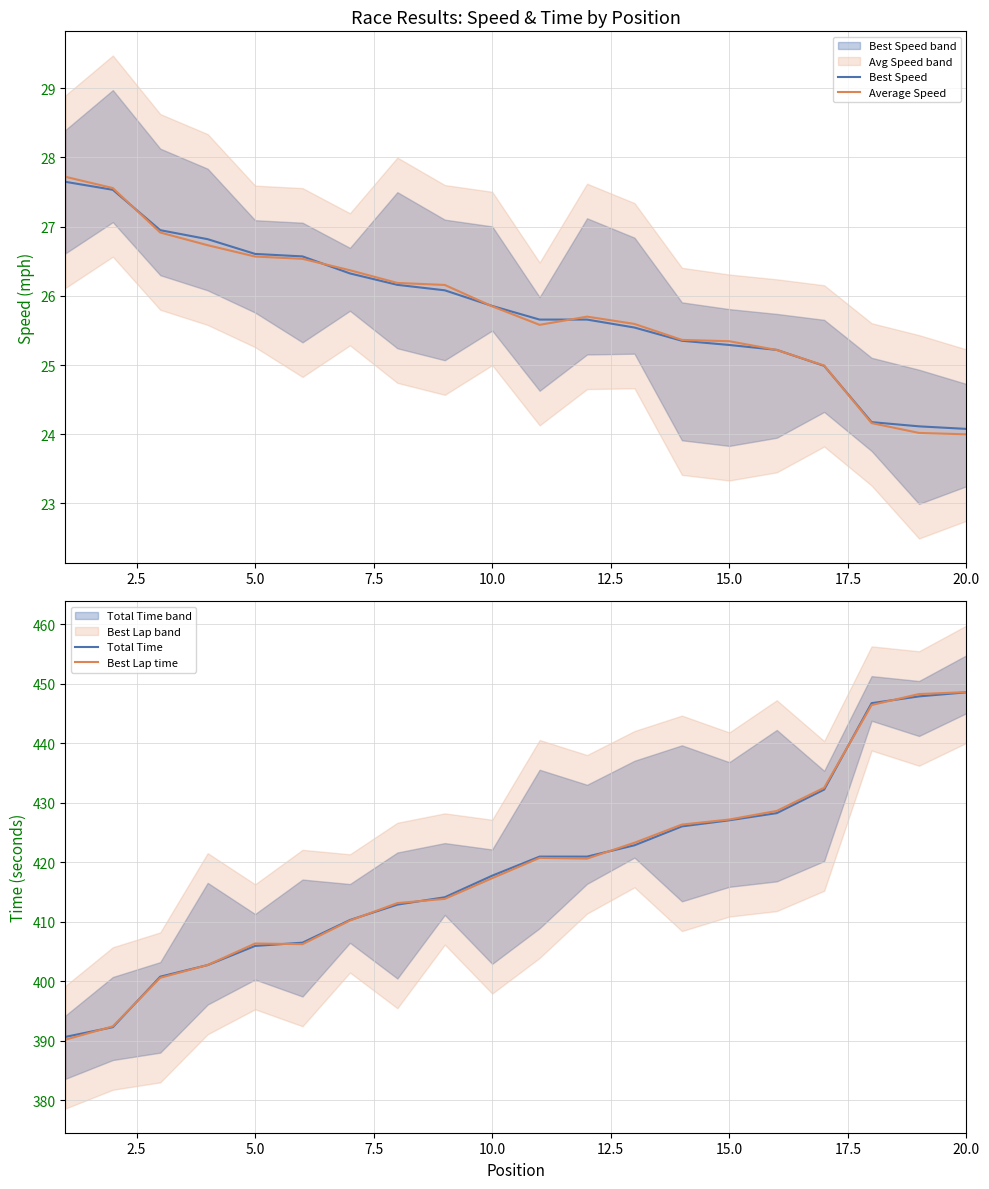

What is the difference between the second highest and second lowest values in the Average Speed series?

3.5